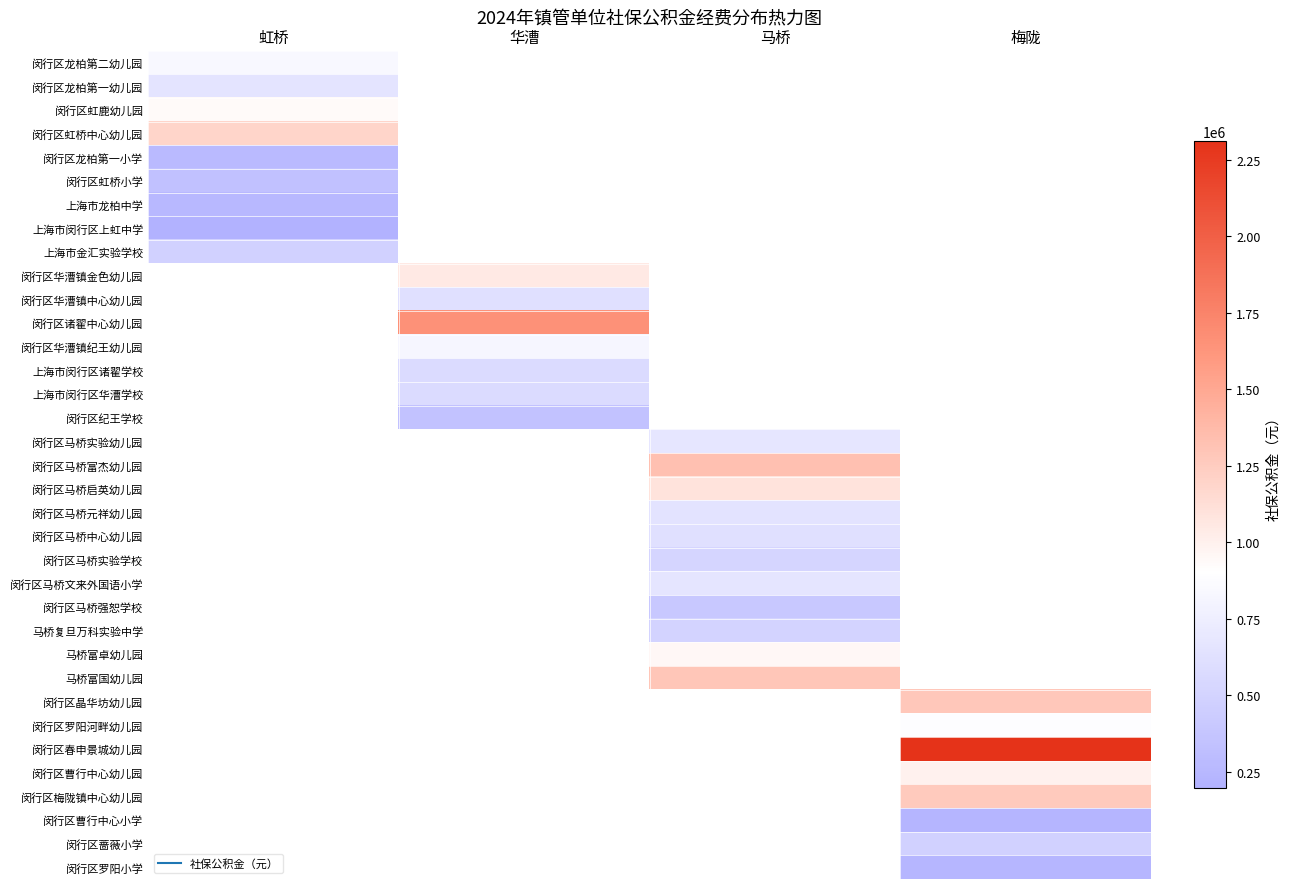

List the series in order of their overall mean, lowest first.

闵行区龙柏第二幼儿园, 闵行区龙柏第一幼儿园, 闵行区虹鹿幼儿园, 闵行区虹桥中心幼儿园, 闵行区龙柏第一小学, 闵行区虹桥小学, 上海市龙柏中学, 上海市闵行区上虹中学, 上海市金汇实验学校, 闵行区华漕镇金色幼儿园, 闵行区华漕镇中心幼儿园, 闵行区诸翟中心幼儿园, 闵行区华漕镇纪王幼儿园, 上海市闵行区诸翟学校, 上海市闵行区华漕学校, 闵行区纪王学校, 闵行区马桥实验幼儿园, 闵行区马桥富杰幼儿园, 闵行区马桥启英幼儿园, 闵行区马桥元祥幼儿园, 闵行区马桥中心幼儿园, 闵行区马桥实验学校, 闵行区马桥文来外国语小学, 闵行区马桥强恕学校, 马桥复旦万科实验中学, 马桥富卓幼儿园, 马桥富国幼儿园, 闵行区晶华坊幼儿园, 闵行区罗阳河畔幼儿园, 闵行区春申景城幼儿园, 闵行区曹行中心幼儿园, 闵行区梅陇镇中心幼儿园, 闵行区曹行中心小学, 闵行区蔷薇小学, 闵行区罗阳小学